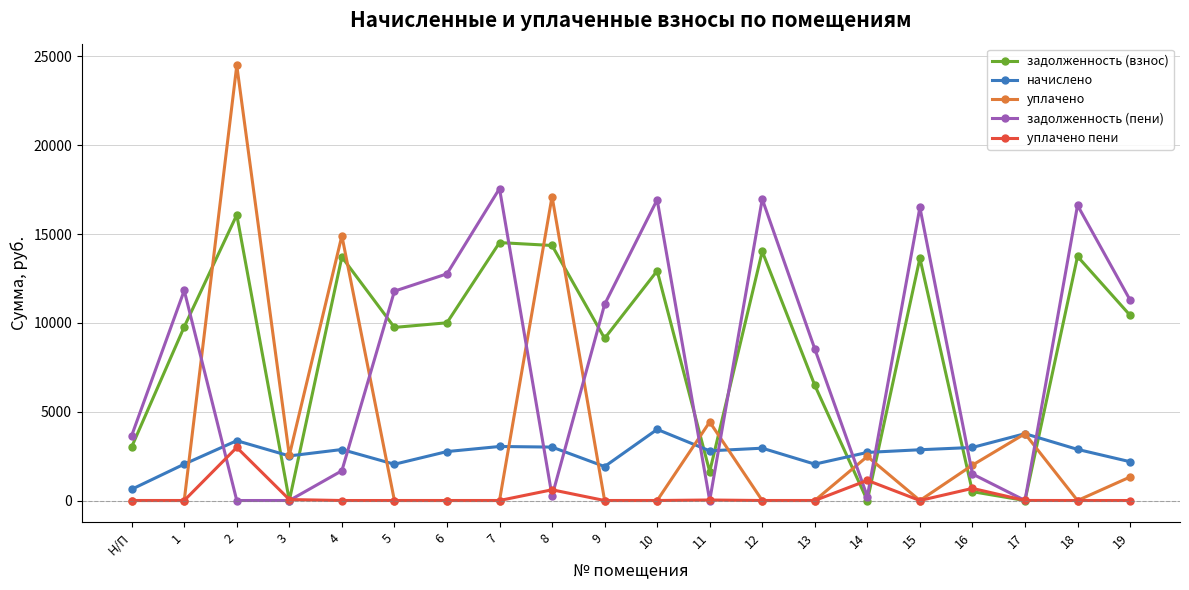

At which category does задолженность (взнос) reach its first local peak?

2